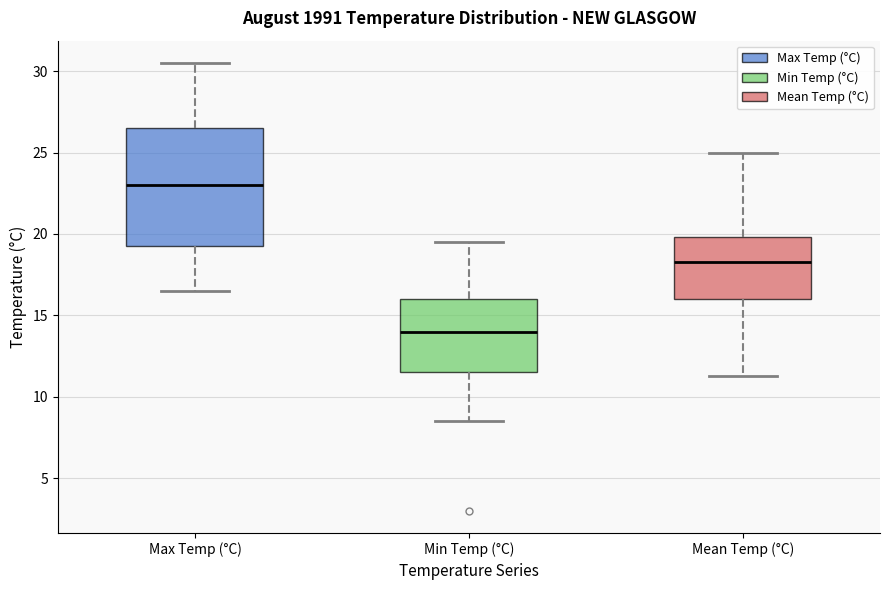

Where does the median line of the box for Min Temp (°C) sit on the y-axis? The values are not printed on the chart, so give them approximately, as read against the axis.

14.0